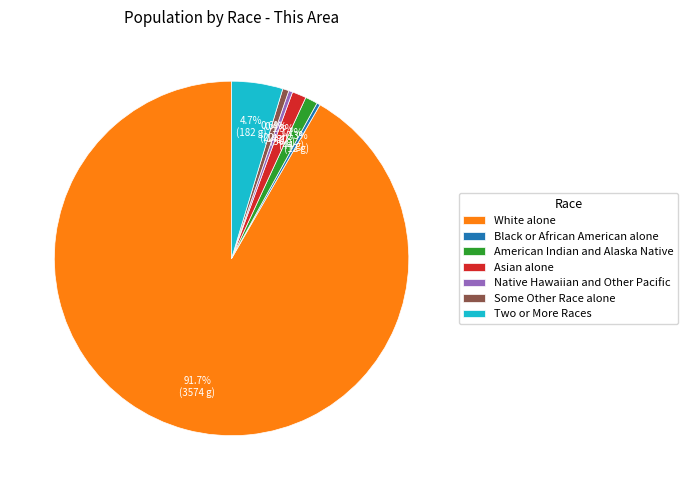

What portion of the pie excludes American Indian and Alaska Native?

98.9%